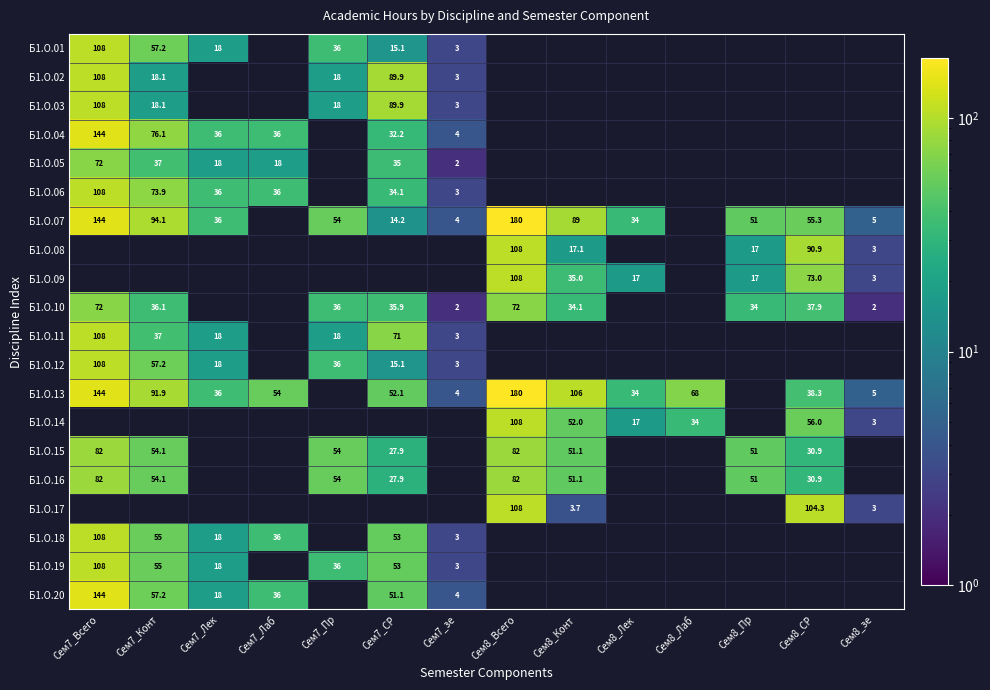

Is the value of Б1.О.05 at Сем7_Конт greater than the value of Б1.О.11 at Сем7_Всего?

No